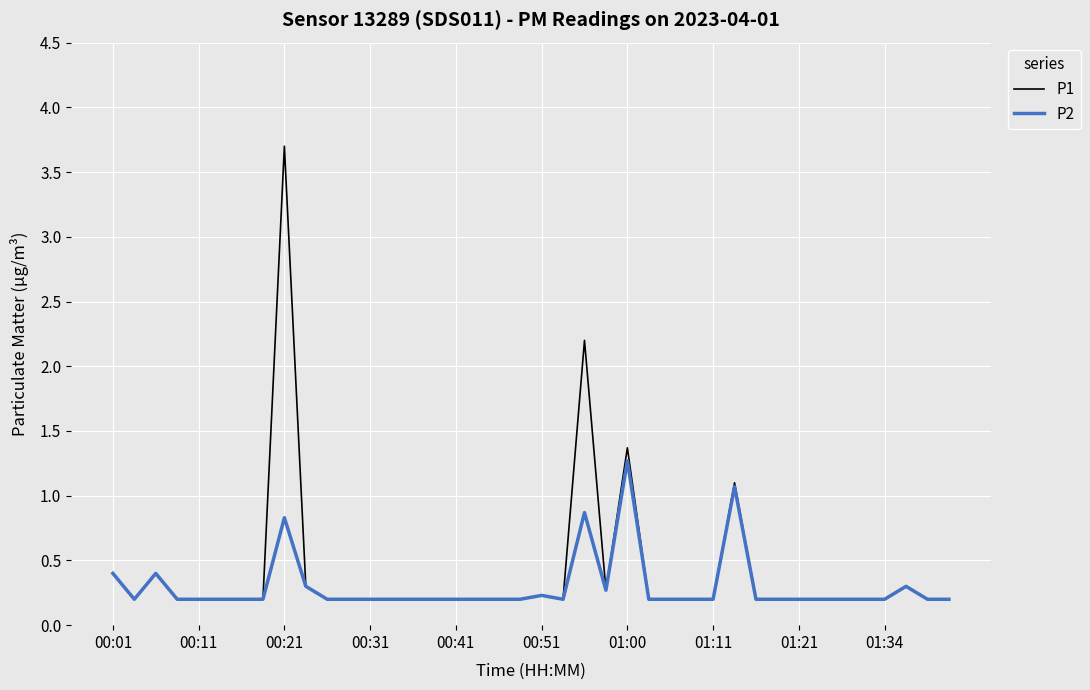

Which series has the widest spread of values?

P1